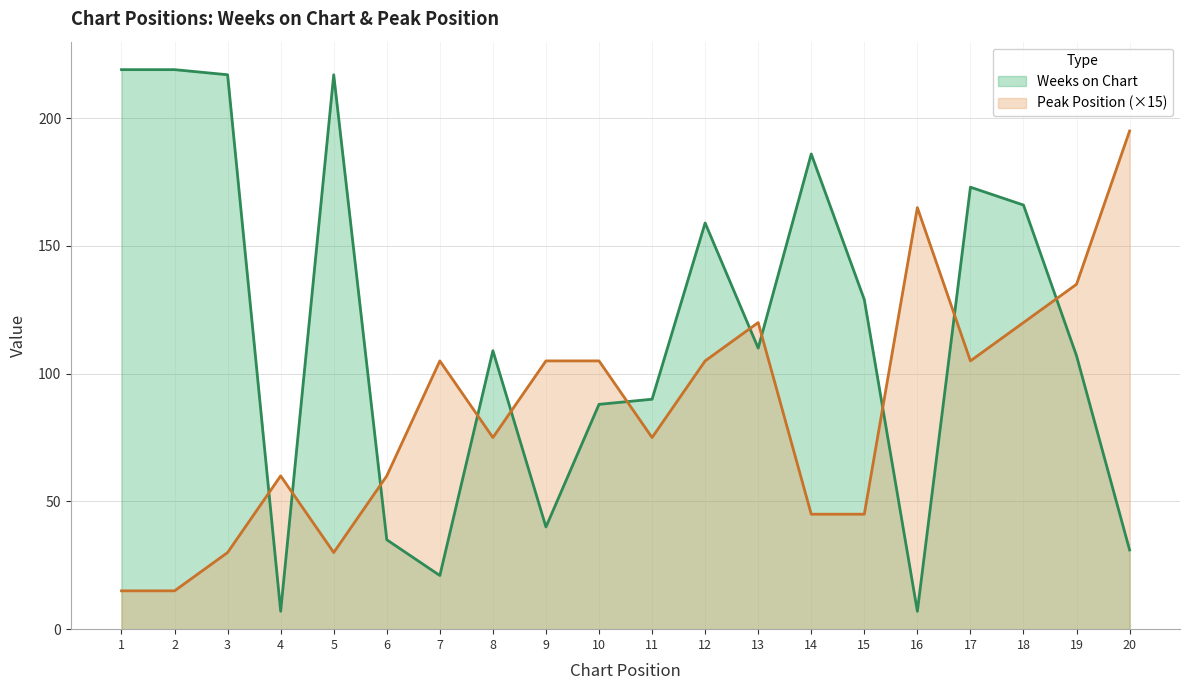

How many interior local peaks does the Weeks on Chart series have?

5